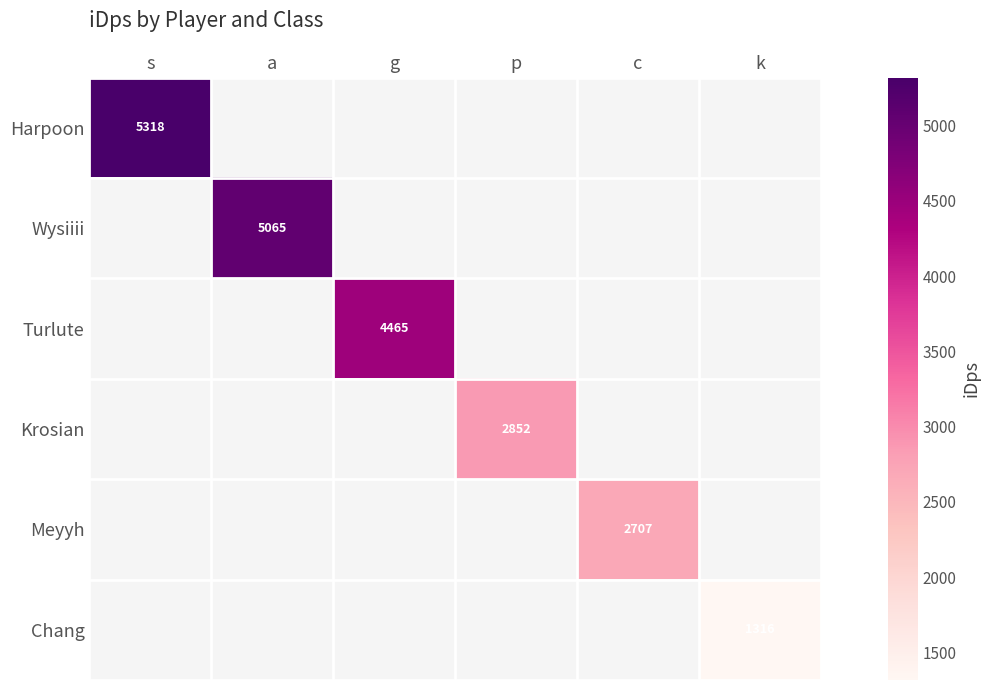

True or false: Meyyh has a value of 4372.1 at c.

False